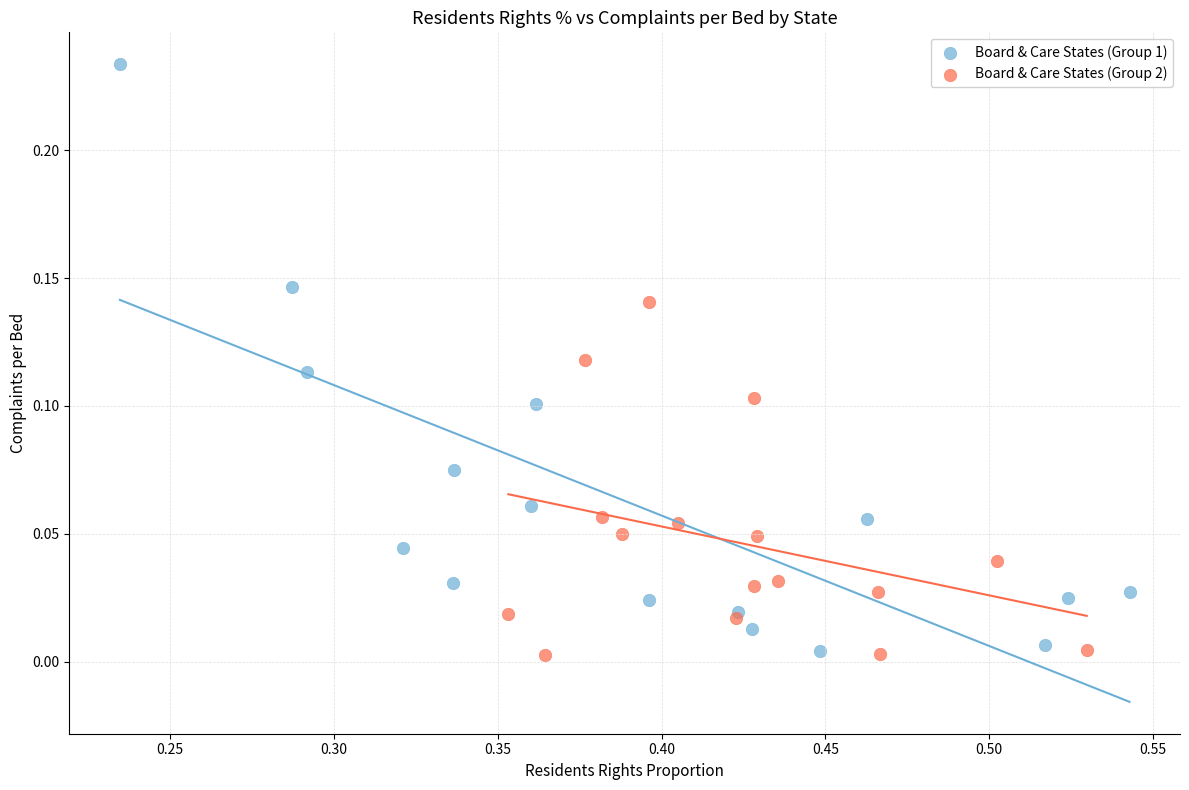

Which series contains the highest Y value?

Board & Care States (Group 1)